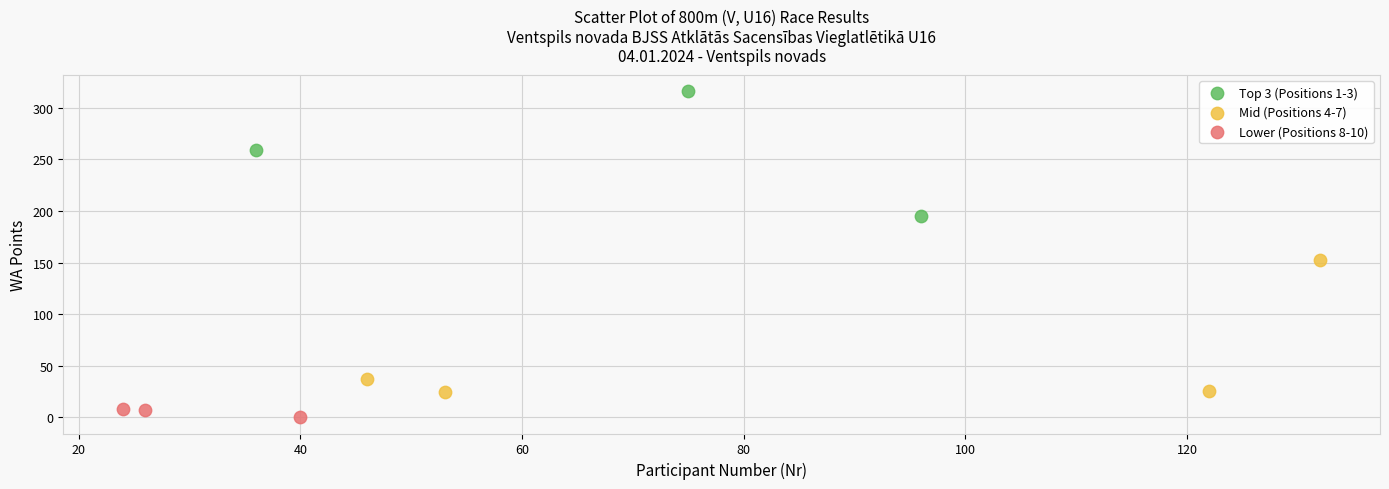

Which series contains the highest Y value?

Top 3 (Positions 1-3)